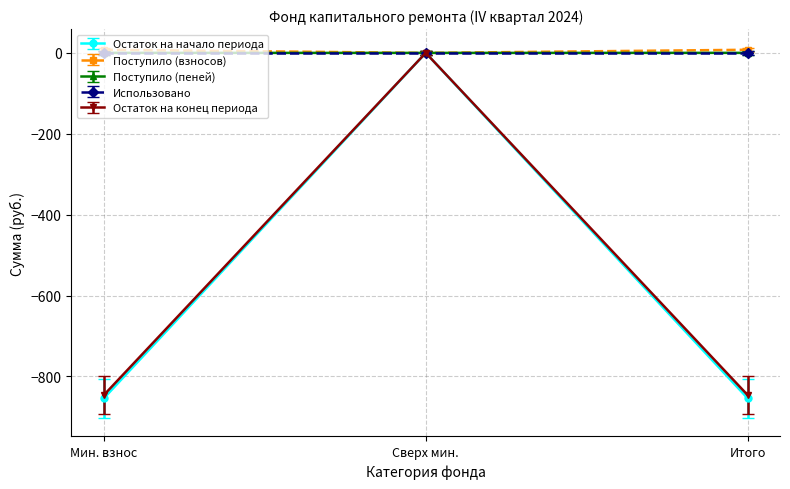

What is the minimum value shown in the chart?

-854.4